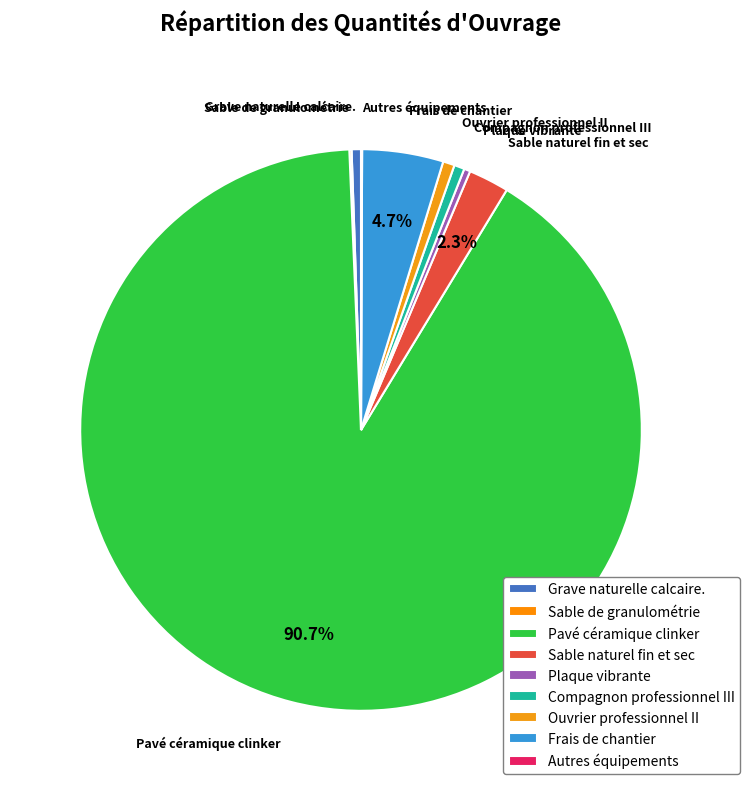

Does any single category account for the majority?

Yes